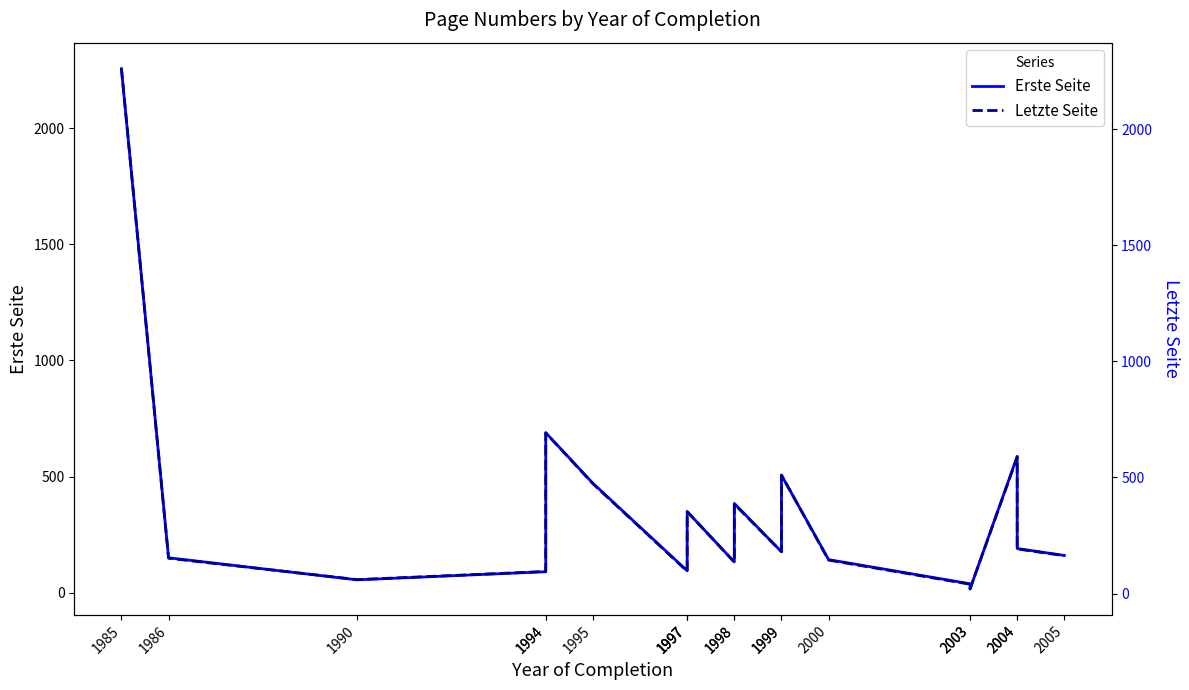

True or false: Erste Seite and Letzte Seite intersect in this chart.

False